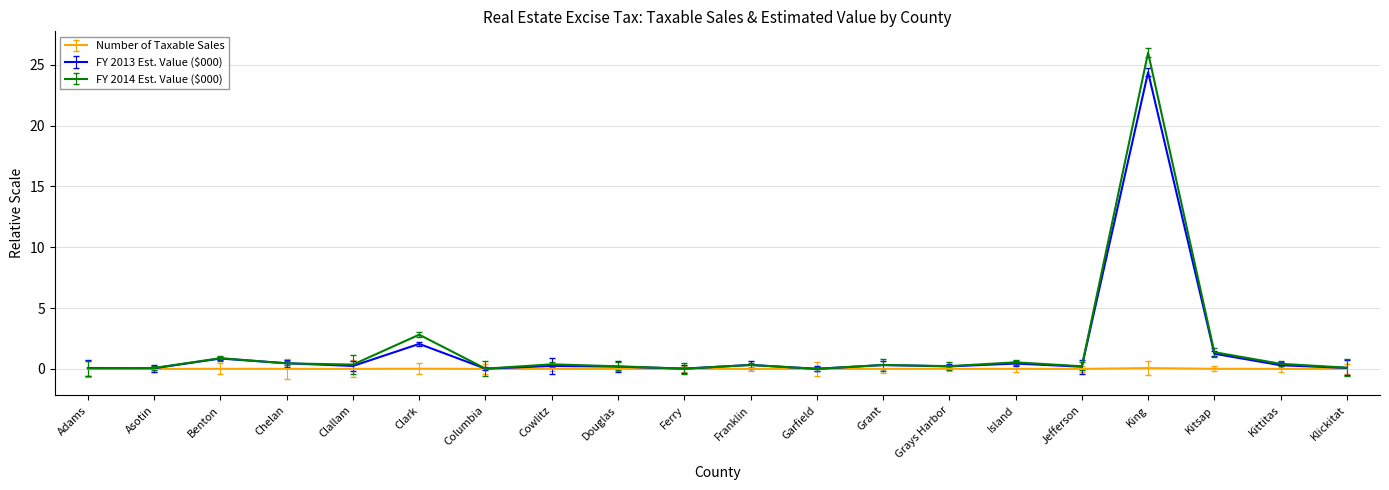

Rank the categories by FY 2014 Est. Value ($000) value from lowest to highest.

Garfield, Ferry, Columbia, Adams, Asotin, Klickitat, Douglas, Jefferson, Grays Harbor, Franklin, Grant, Clallam, Cowlitz, Kittitas, Chelan, Island, Benton, Kitsap, Clark, King